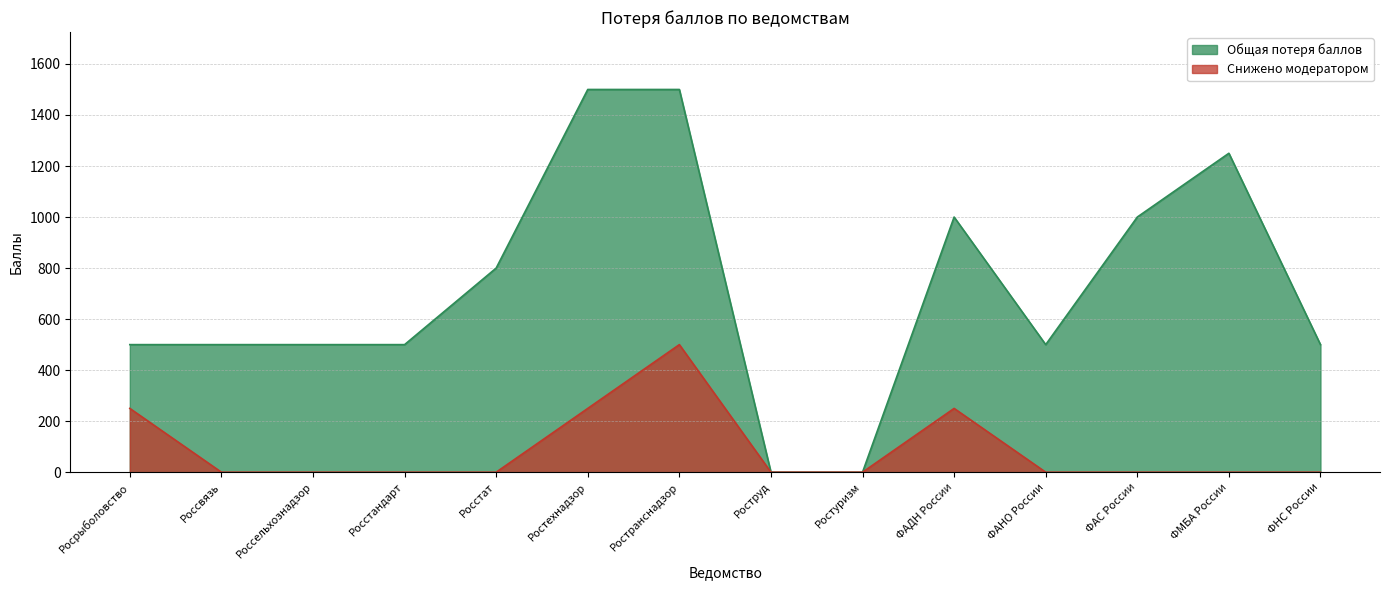

What is the average value of the Снижено модератором series?

89